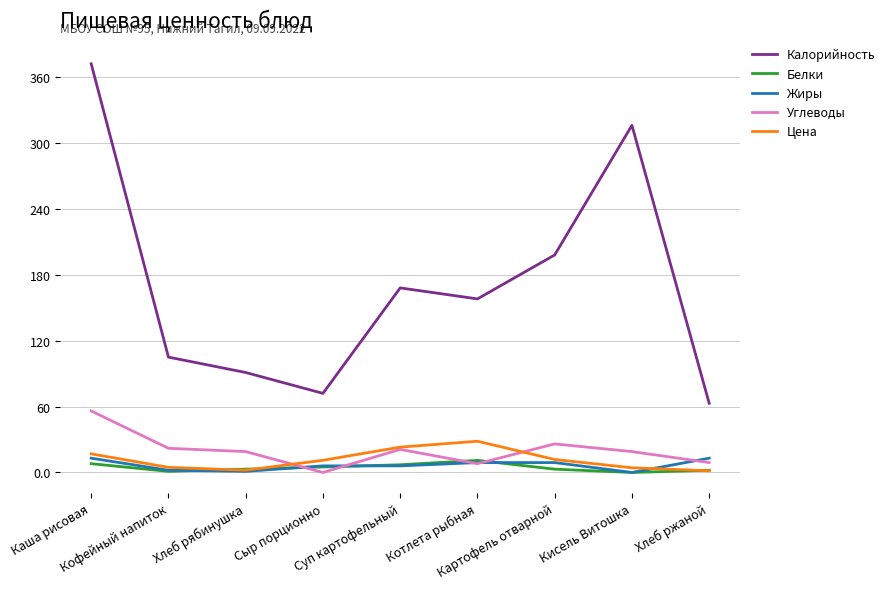

True or false: Цена has a value of 4.2 at Кисель Витошка.

True